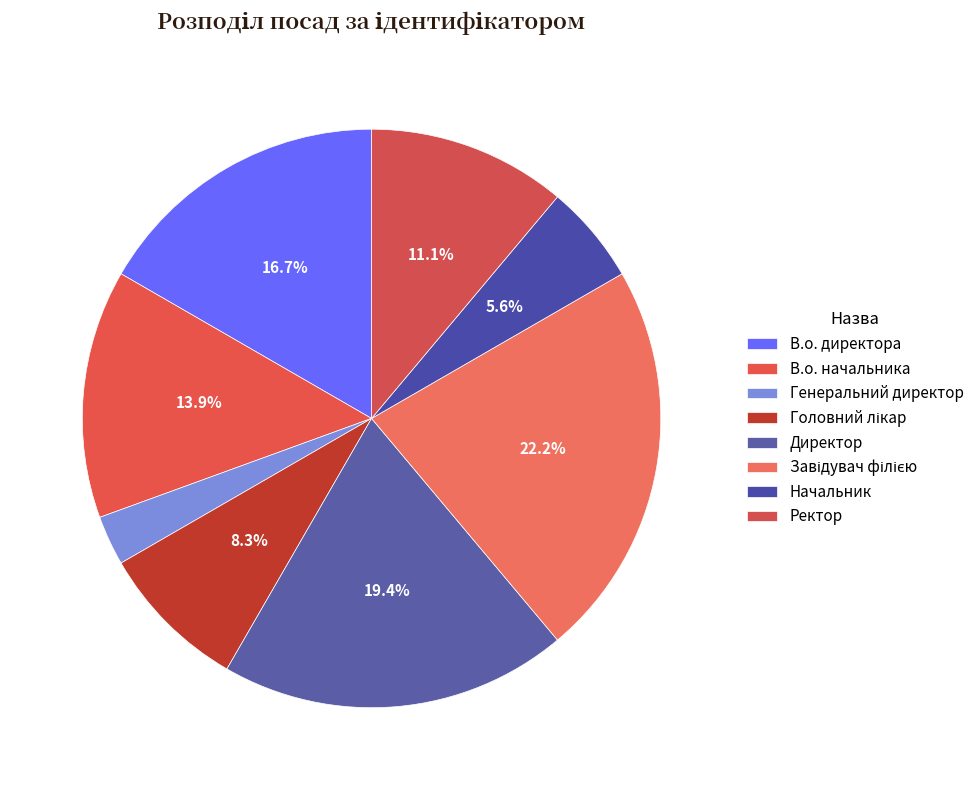

What percentage is the Ректор slice, to the nearest percent?

11%